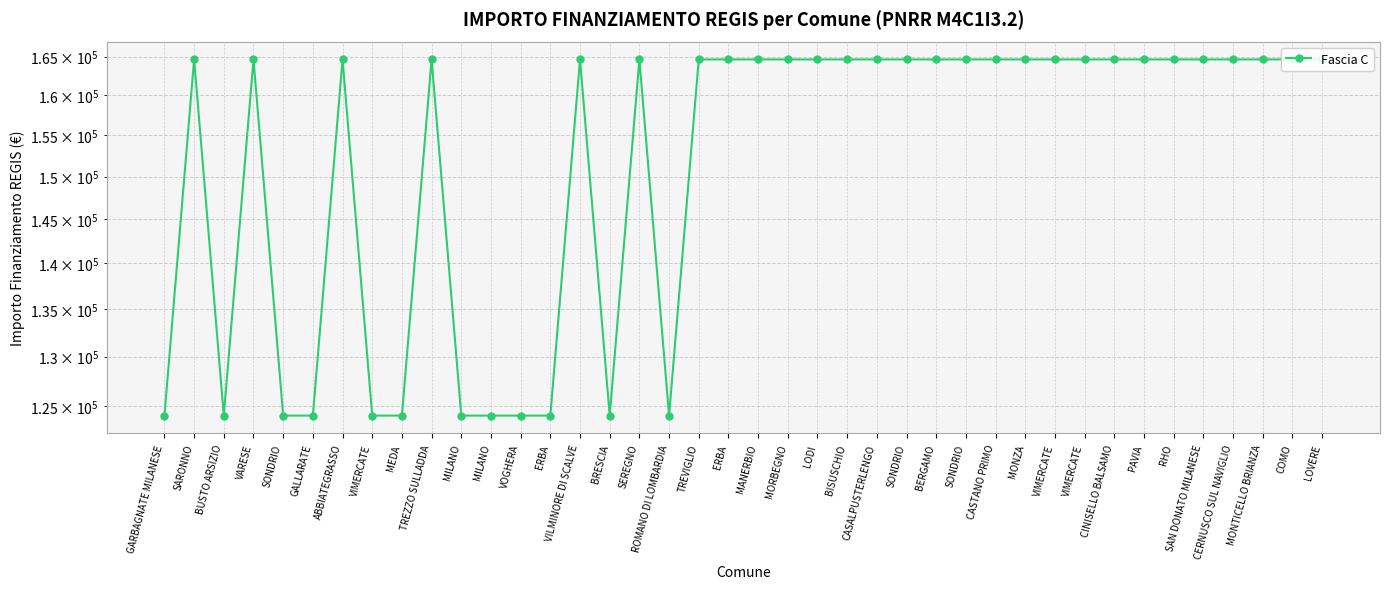

What value does the data have at BERGAMO?

164644.2